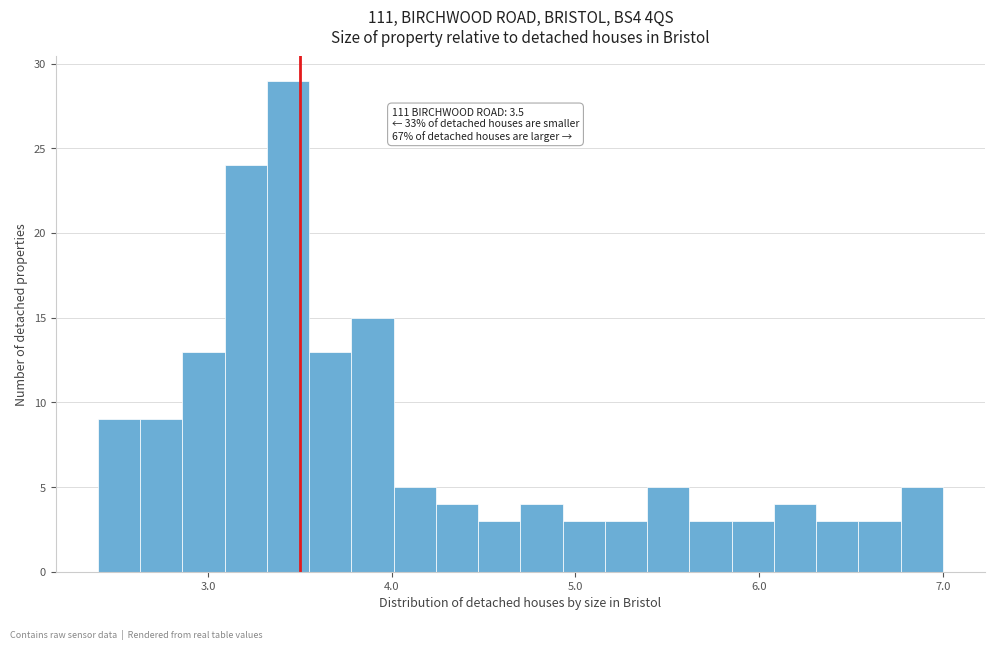

Around what value on the x-axis is the tallest bar? Give the approximate position of its centre, as read against the axis.

3.4